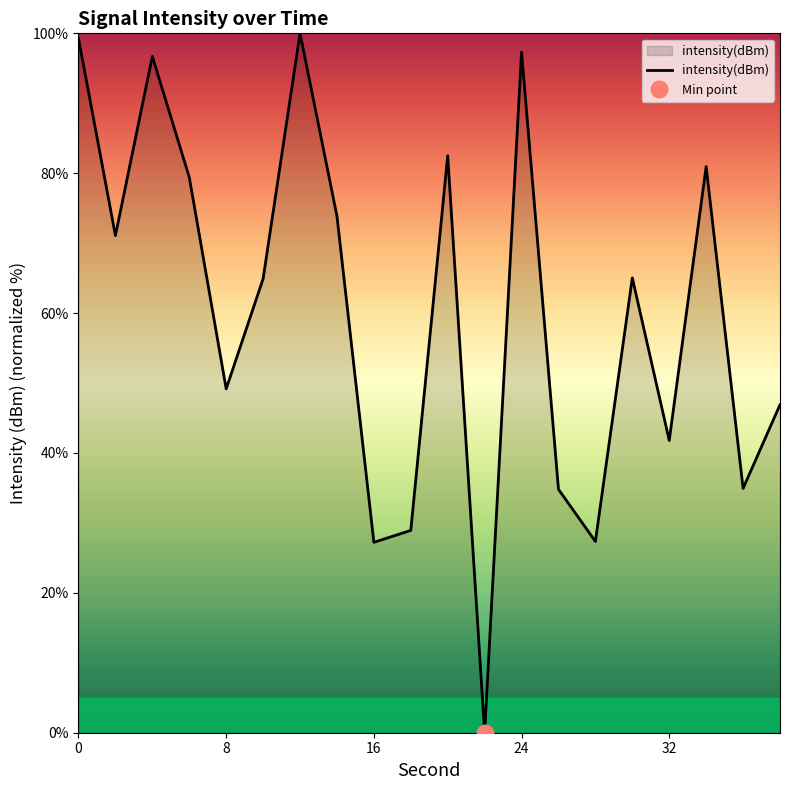

What is the difference between the second highest and minimum values?

99.3